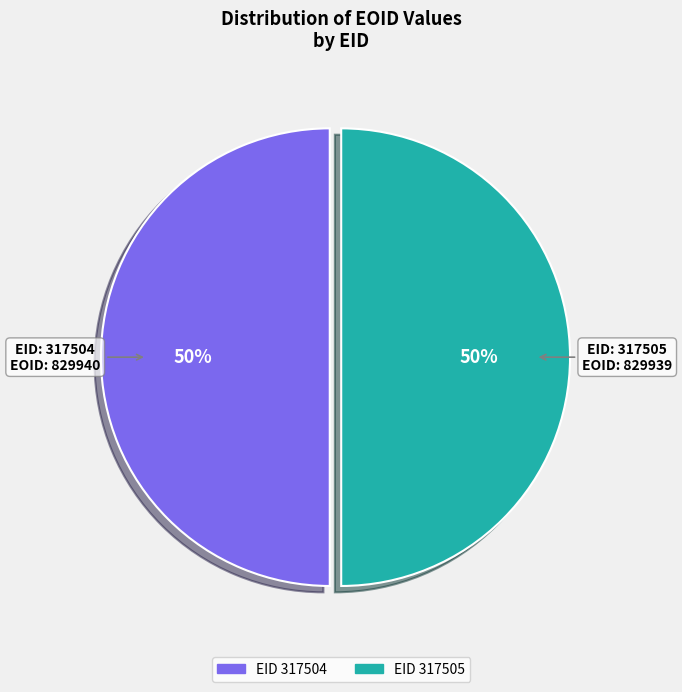

To the nearest percent, what is the average slice percentage?

50%